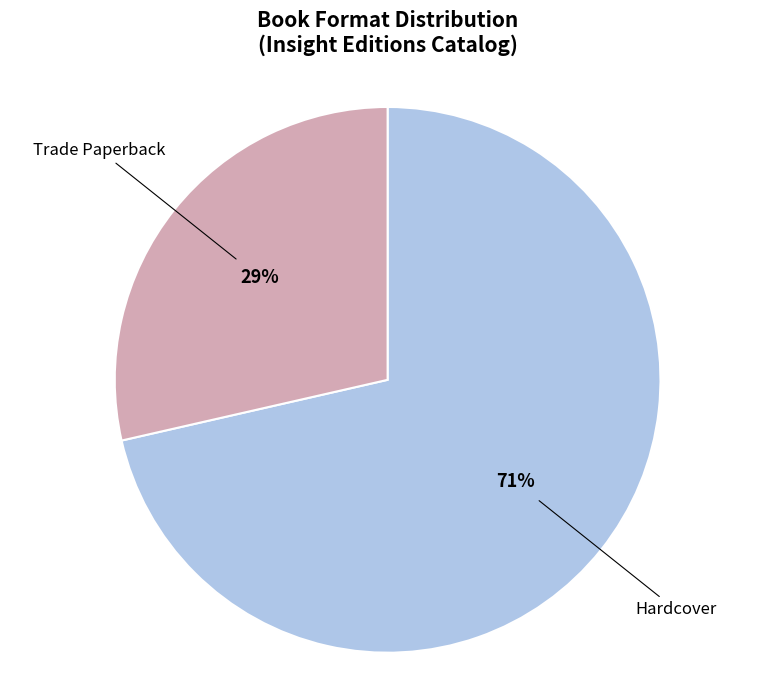

To the nearest percent, what is the combined percentage of Hardcover and Trade Paperback?

100%